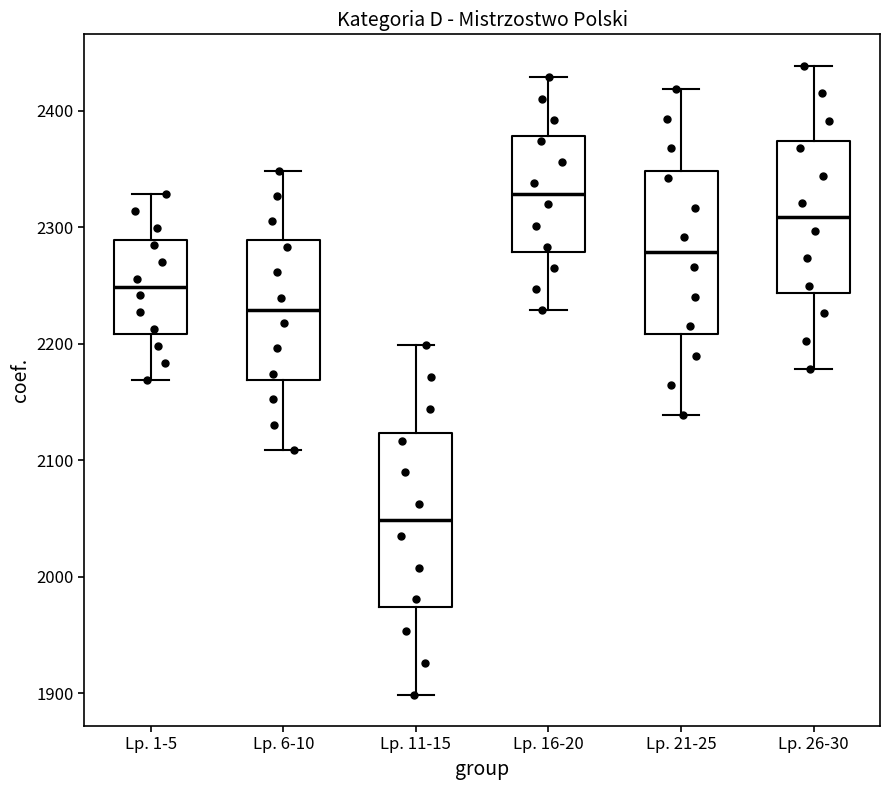

Where is the upper edge of the box for Lp. 6-10 on the y-axis? The values are not printed on the chart, so give them approximately, as read against the axis.

2290